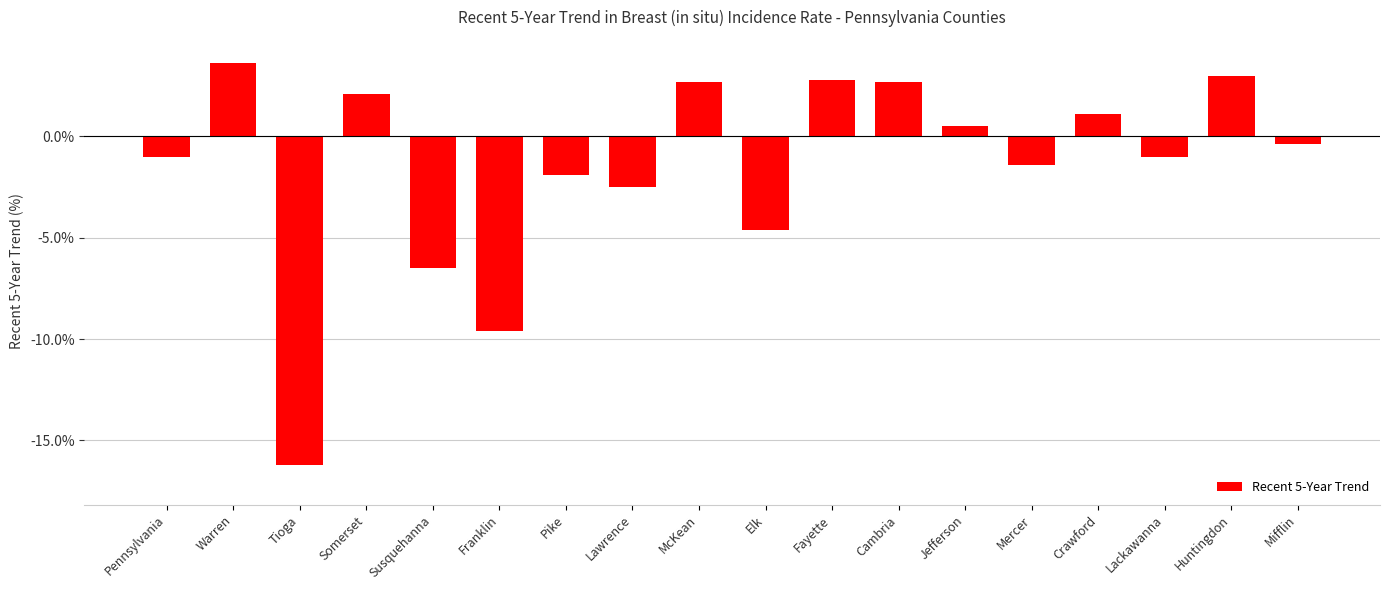

Reading left to right, extract all data points from this chart.

-1.0	3.6	-16.2	2.1	-6.5	-9.6	-1.9	-2.5	2.7	-4.6	2.8	2.7	0.5	-1.4	1.1	-1.0	3.0	-0.4